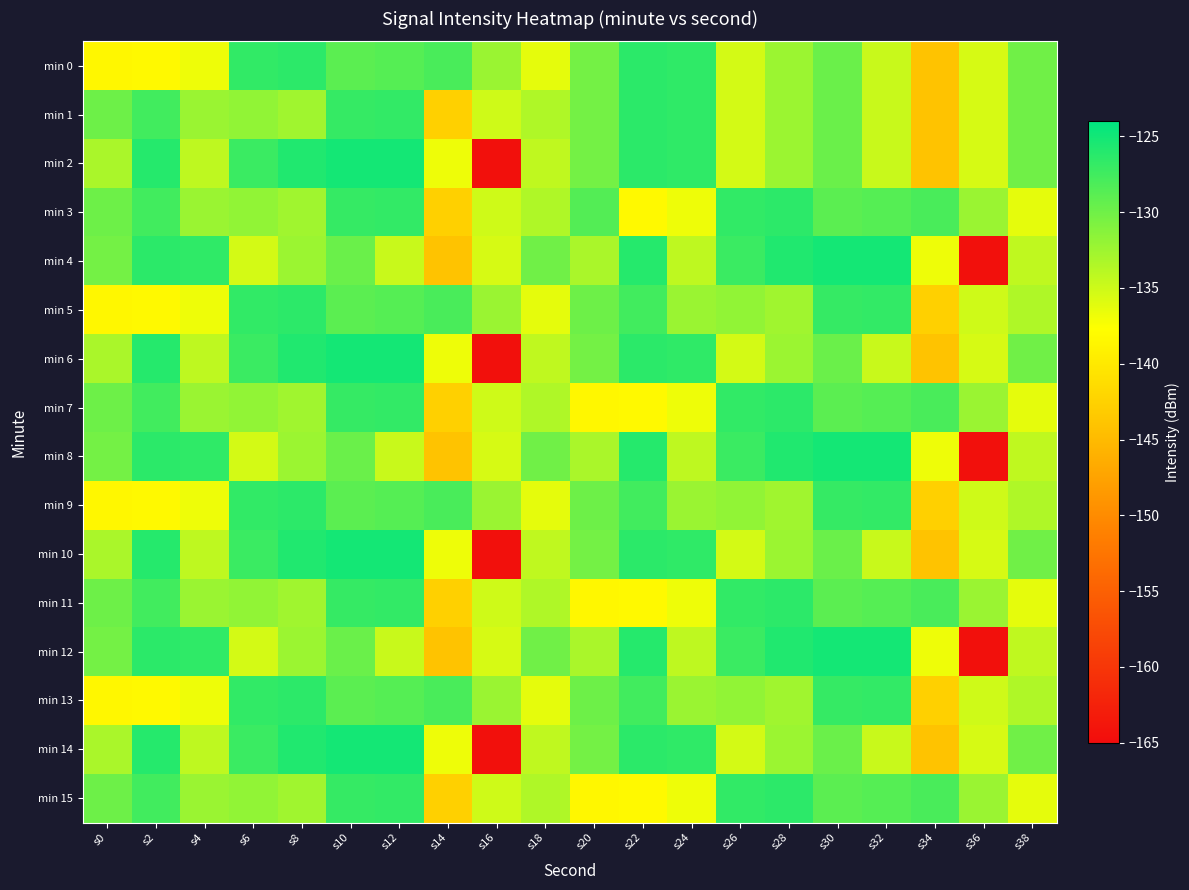

What is the minimum value shown in the chart?

-164.5